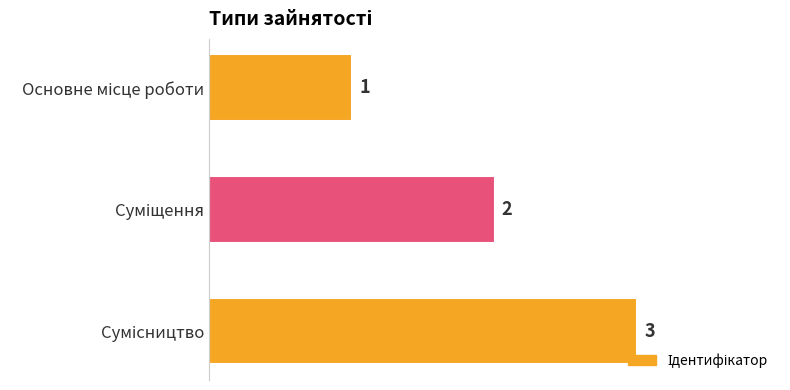

How many values are between 1 and 3?

3